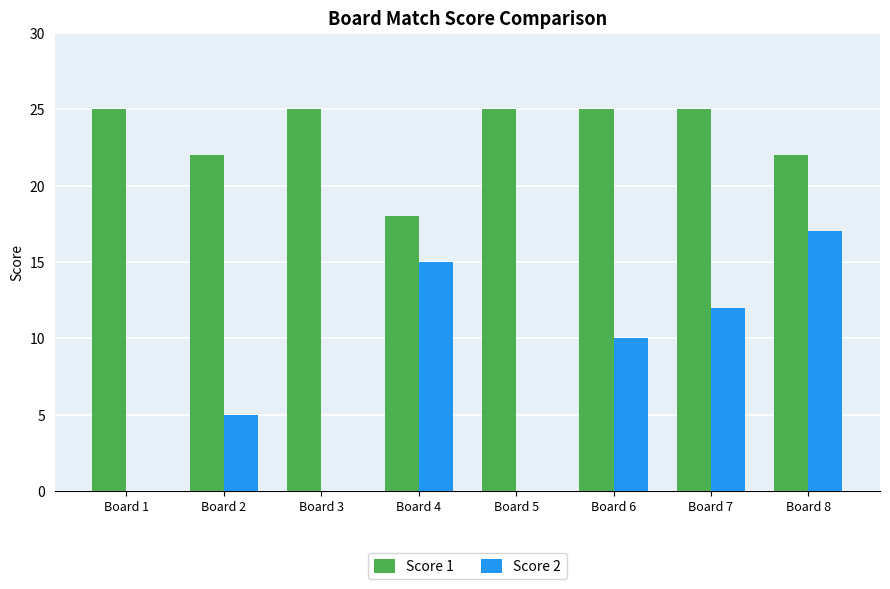

Reading right to left, what are all the values shown in this chart?

Score 1: Board 8=22	Board 7=25	Board 6=25	Board 5=25	Board 4=18	Board 3=25	Board 2=22	Board 1=25
Score 2: Board 8=17	Board 7=12	Board 6=10	Board 5=0	Board 4=15	Board 3=0	Board 2=5	Board 1=0